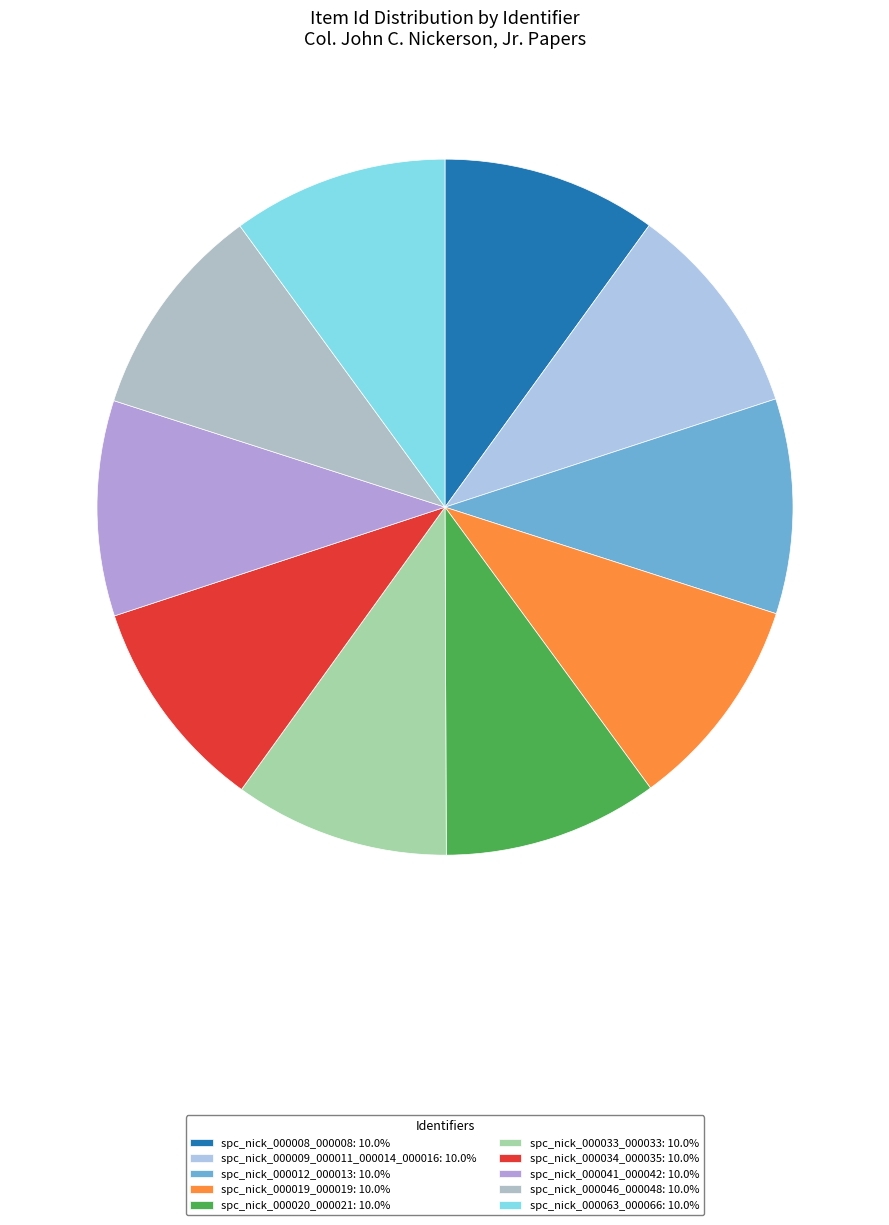

To the nearest percent, what percentage of the pie is spc_nick_000063_000066?

10%